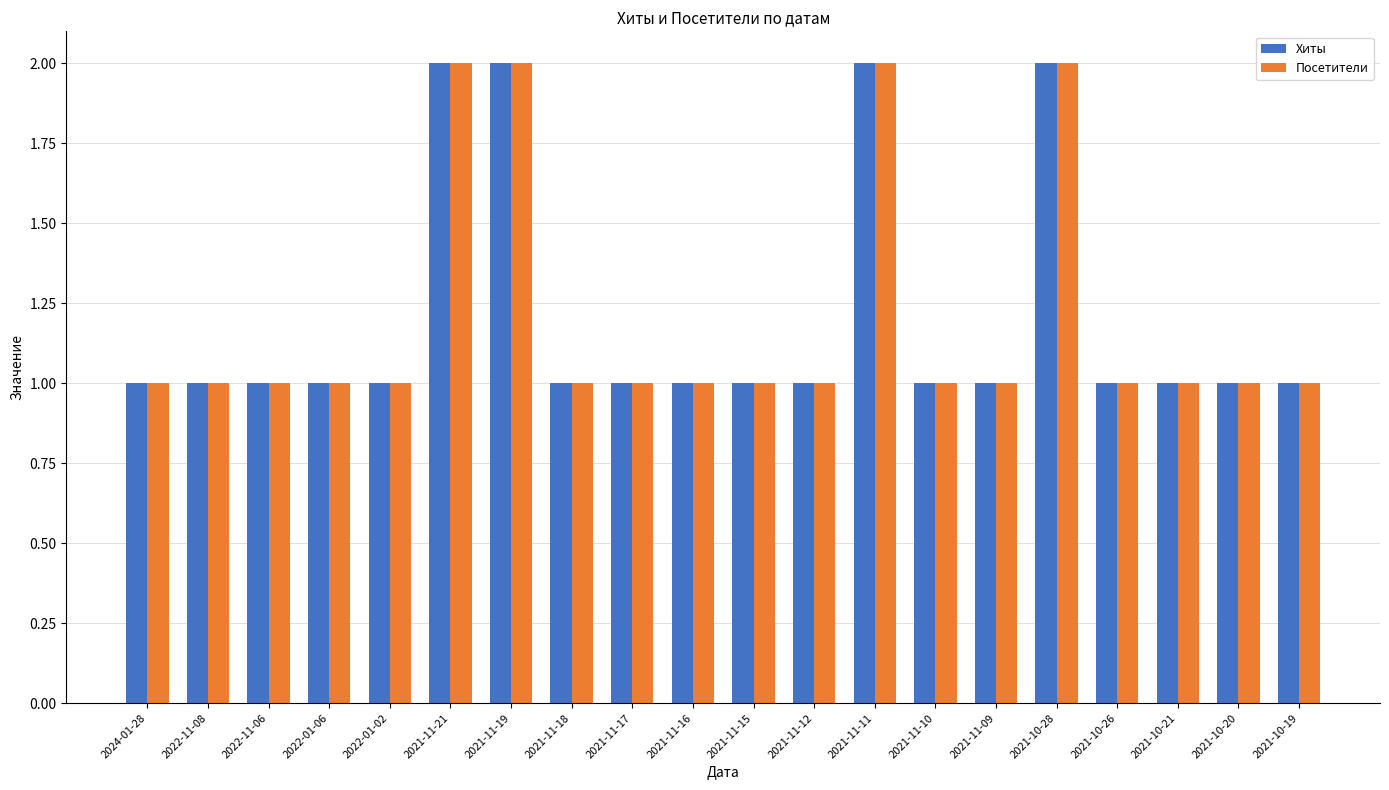

How many bars are there in each group?

2